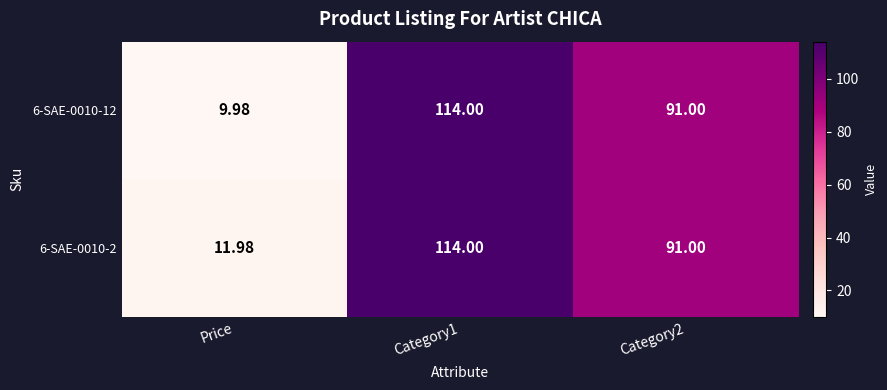

Which category has the lowest value in the 6-SAE-0010-12 series?

Price